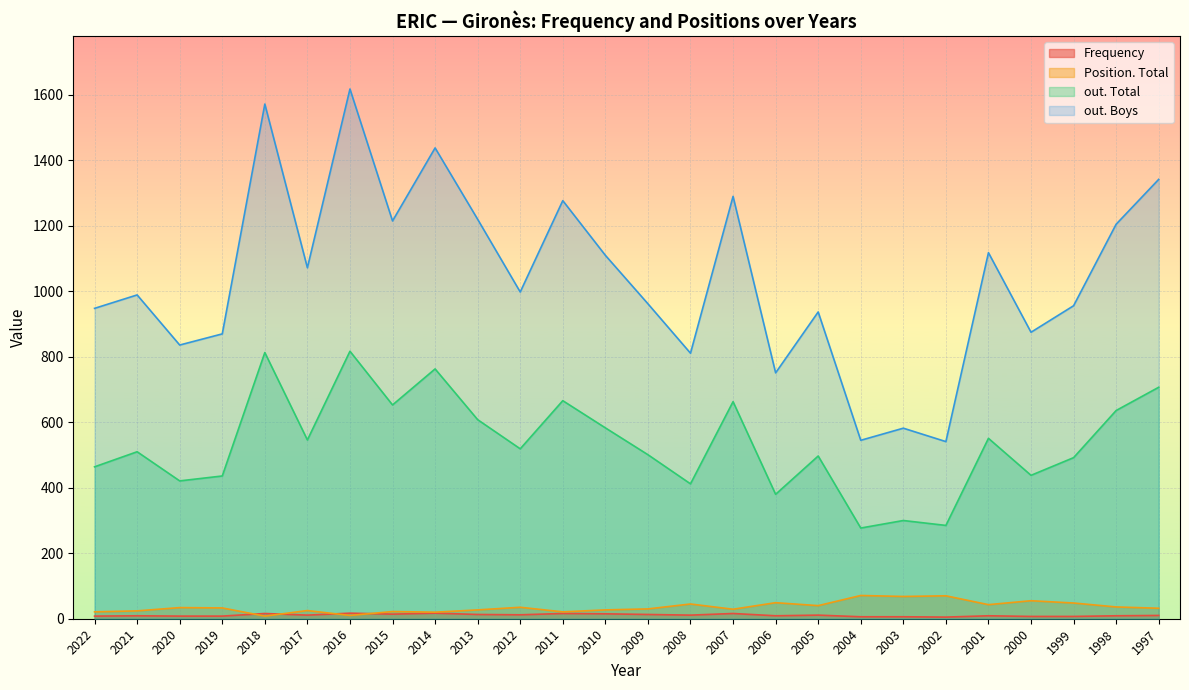

What is the difference between the maximum and minimum values in the Frequency series?

12